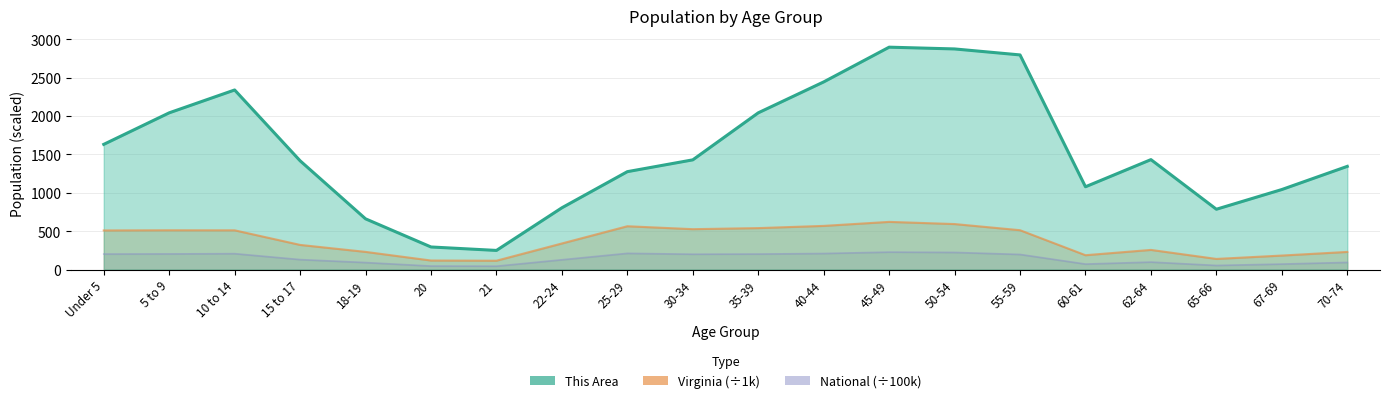

Reading left to right, what are all the values shown in this chart?

This Area: 1632.0	2043.0	2341.0	1418.0	661.0	294.0	249.0	805.0	1276.0	1430.0	2043.0	2446.0	2899.0	2876.0	2798.0	1079.0	1433.0	786.0	1043.0	1345.0
Virginia: 509.6	511.8	511.2	321.0	230.0	117.4	114.9	339.7	564.3	526.1	540.1	568.9	621.2	592.8	512.6	186.6	255.7	138.2	182.1	229.5
National: 202.0	203.5	206.8	129.5	90.9	45.2	43.5	127.1	211.0	199.6	201.8	208.9	227.1	223.0	196.6	71.1	97.0	53.2	71.2	92.8